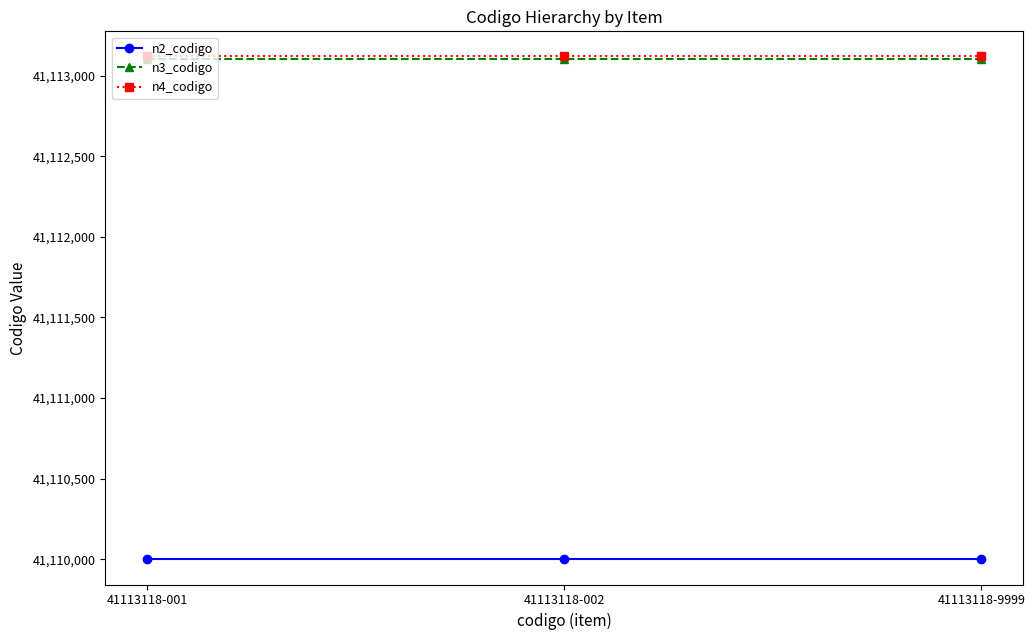

The value of n2_codigo at 41113118-002 is 20311287. True or false?

False